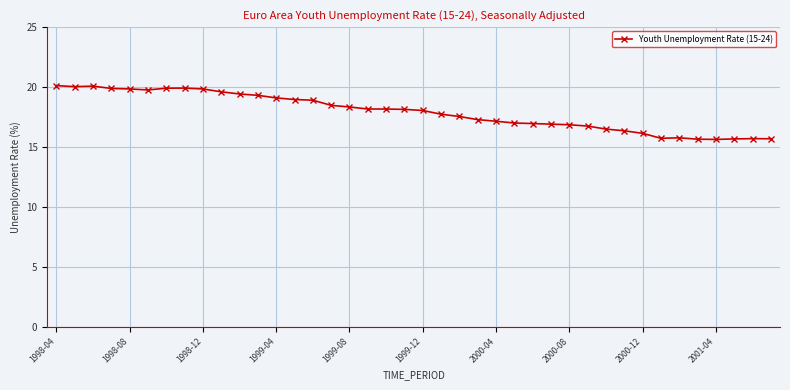

True or false: there are more than 1 points higher than both neighbors.

True